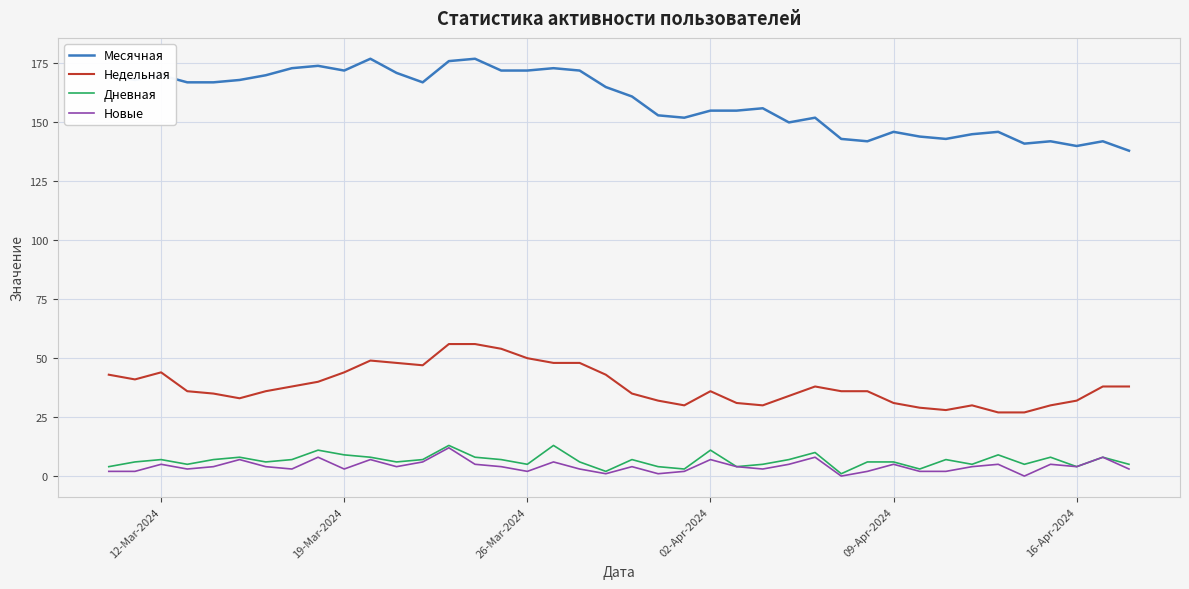

What is the greatest value displayed?

177